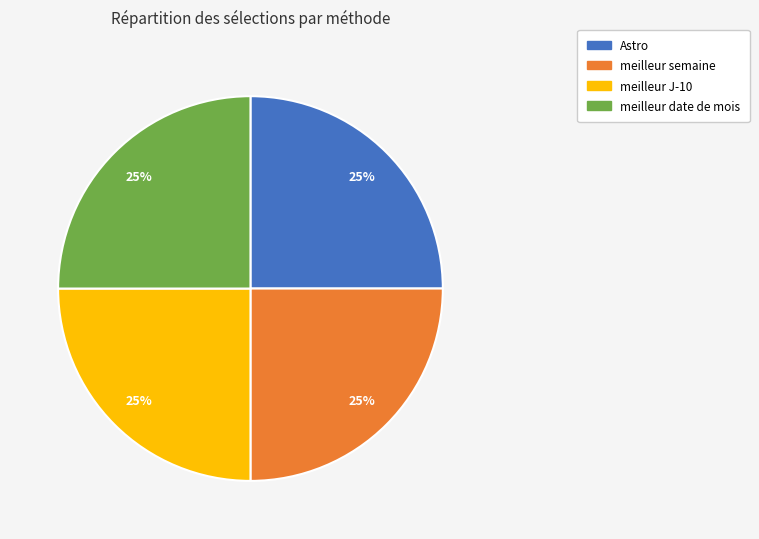

What percentage is the Astro slice, to the nearest percent?

25%